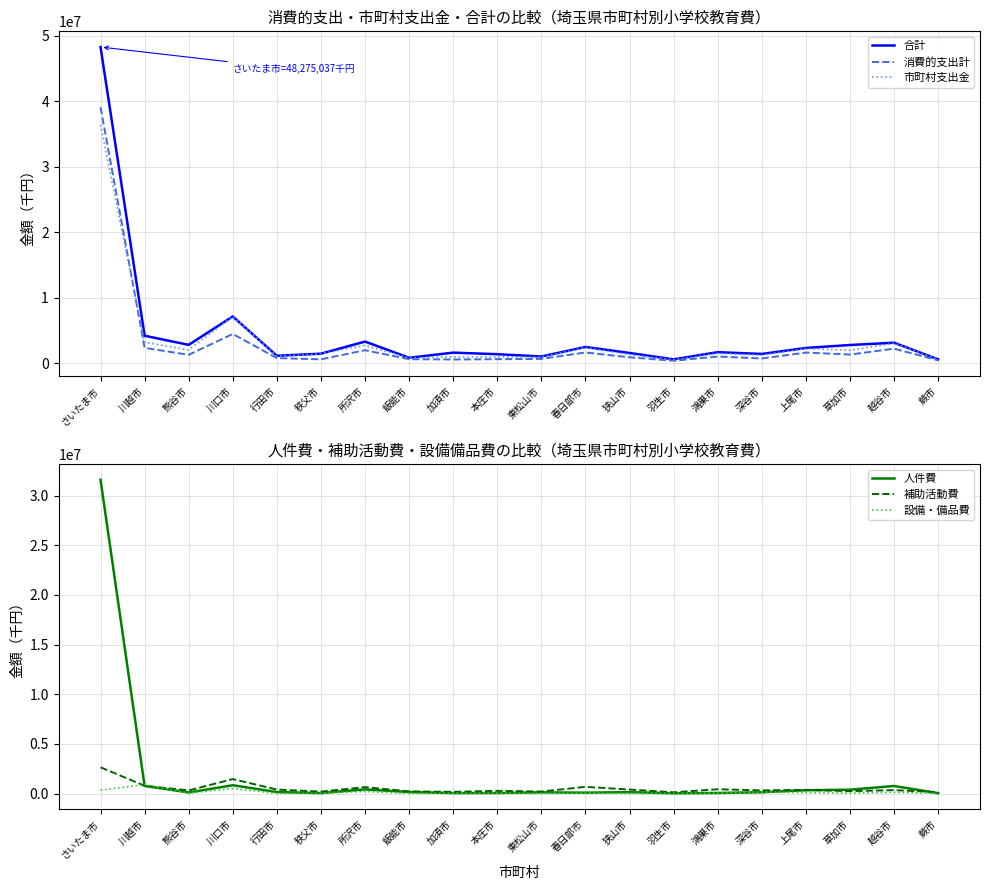

Which series has the largest total across all categories?

合計